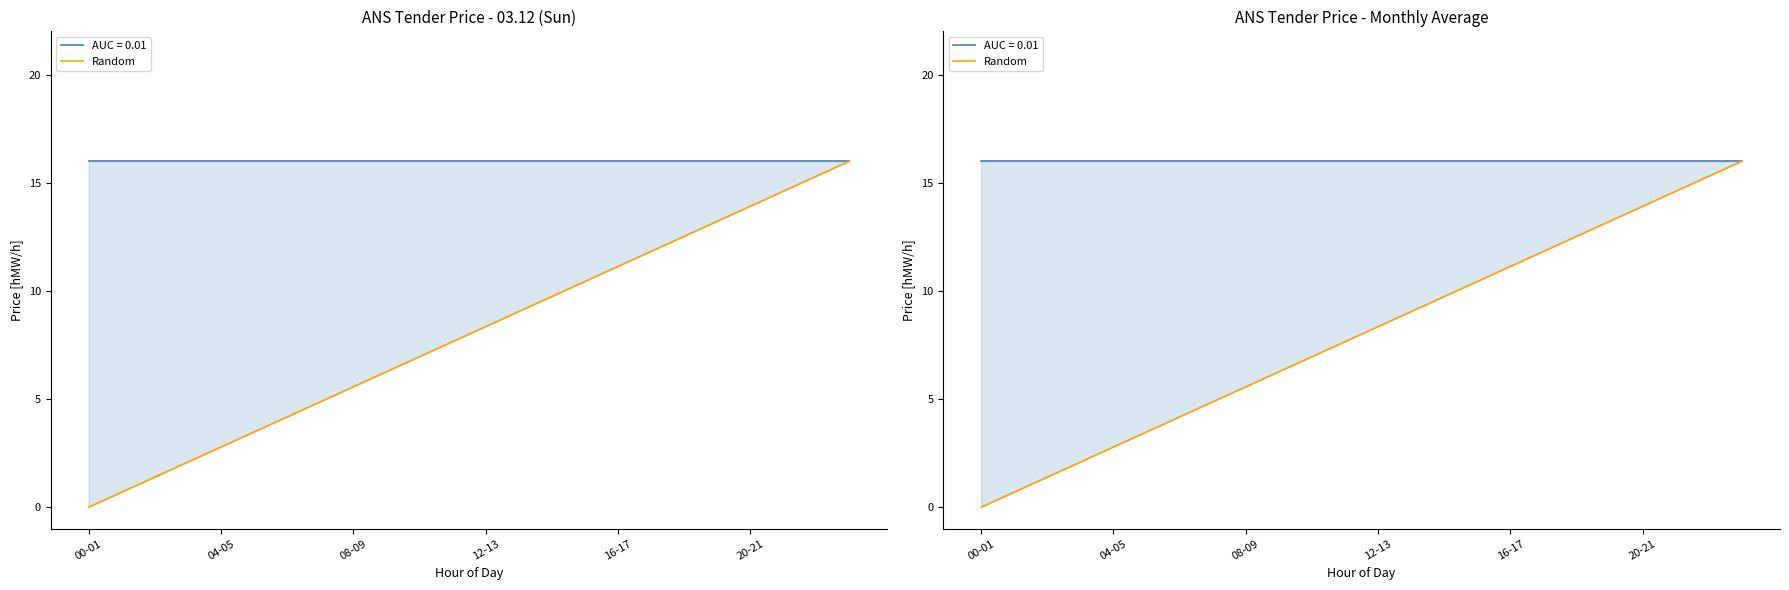

What is the maximum value shown in the chart?

16.0